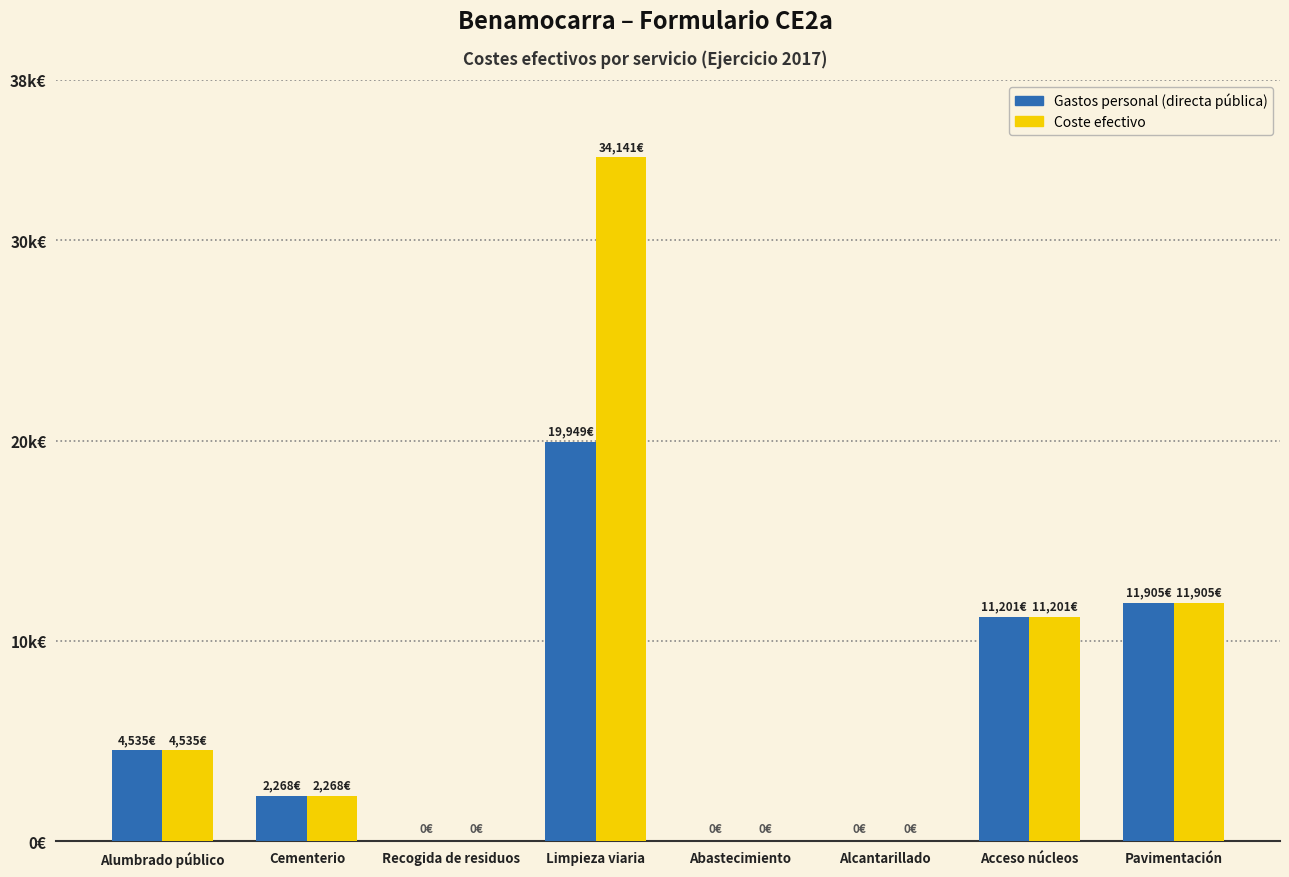

Which category has the lowest value across all series?

Recogida de residuos